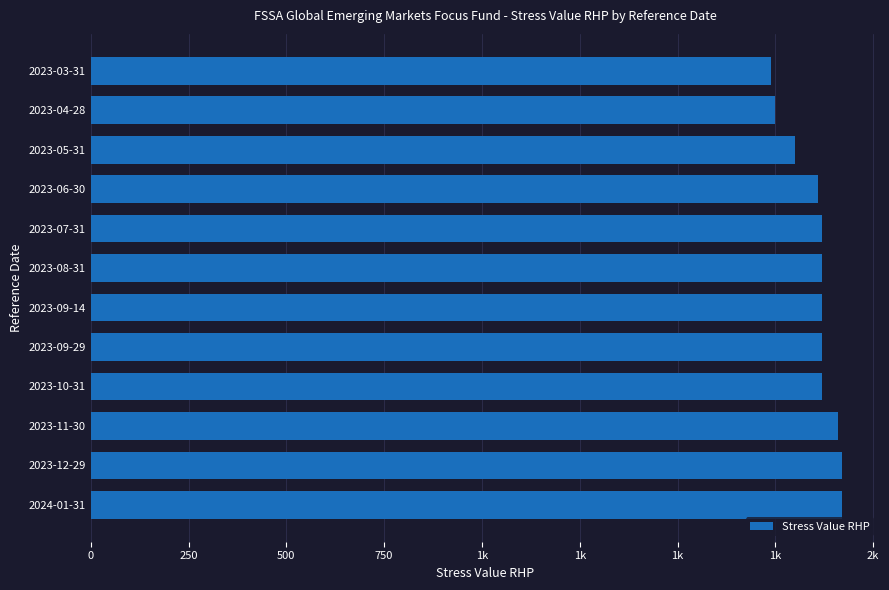

What is the greatest value displayed?

1920